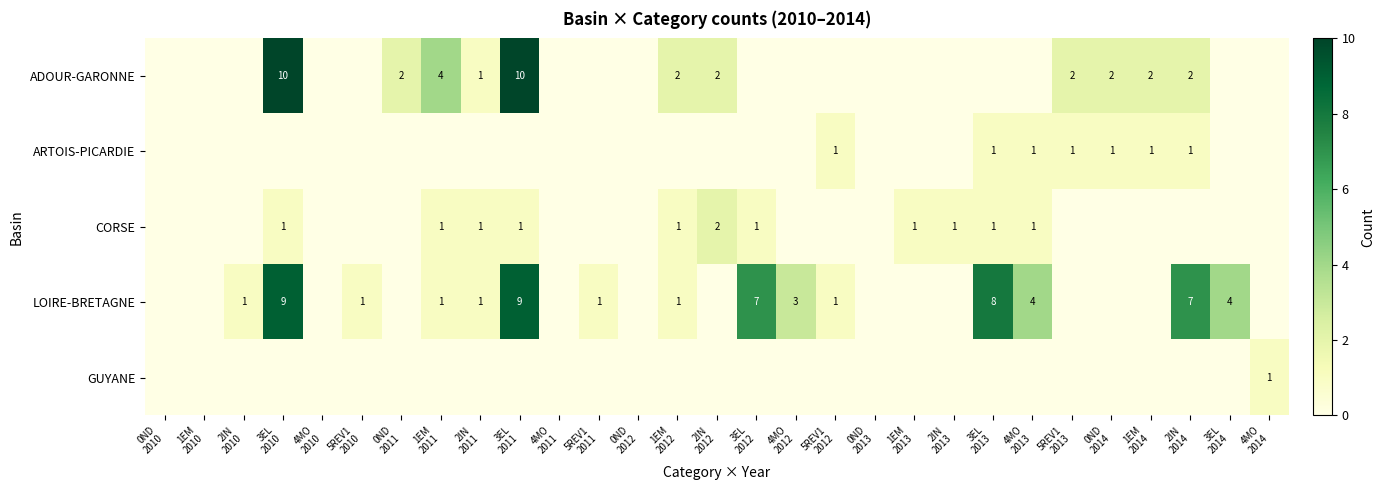

How many positive values does the ADOUR-GARONNE series have?

11